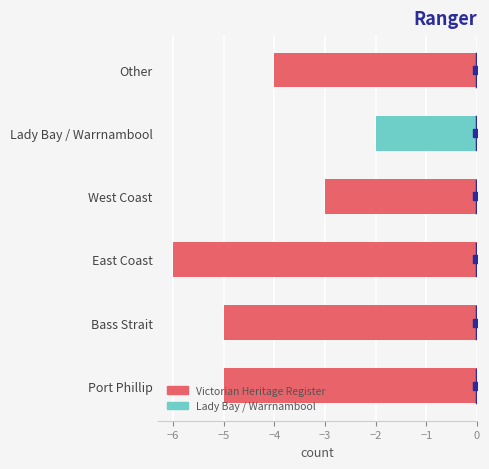

The value at Port Phillip is -9. True or false?

False